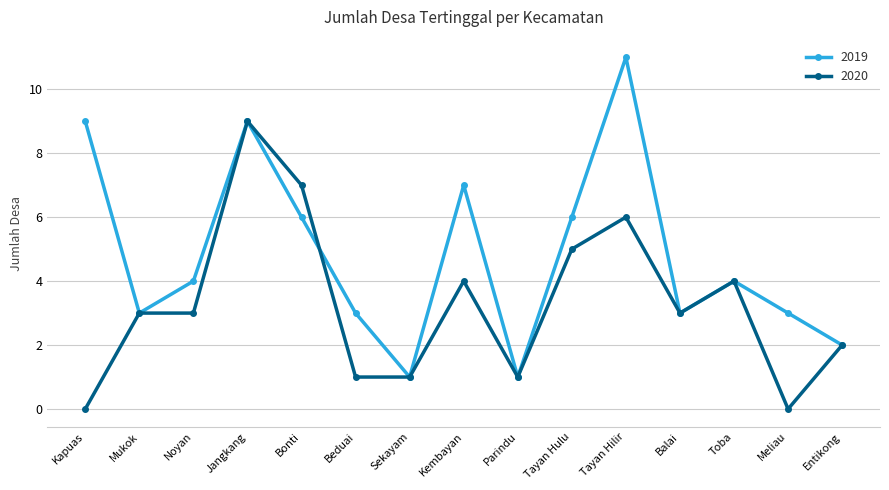

Does the chart have visible grid lines?

Yes